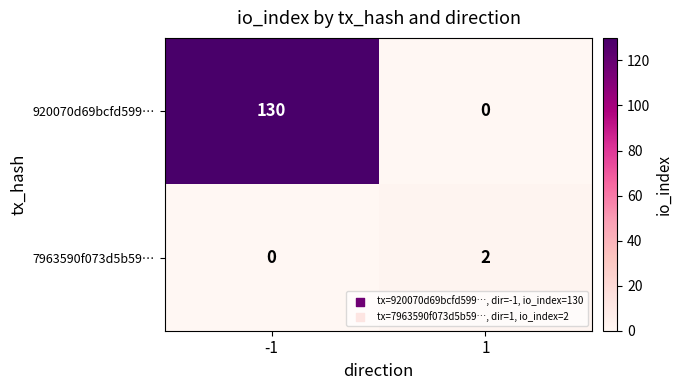

Reading right to left, extract all data points from this chart.

920070d69bcfd599…: 0	130
7963590f073d5b59…: 2	0